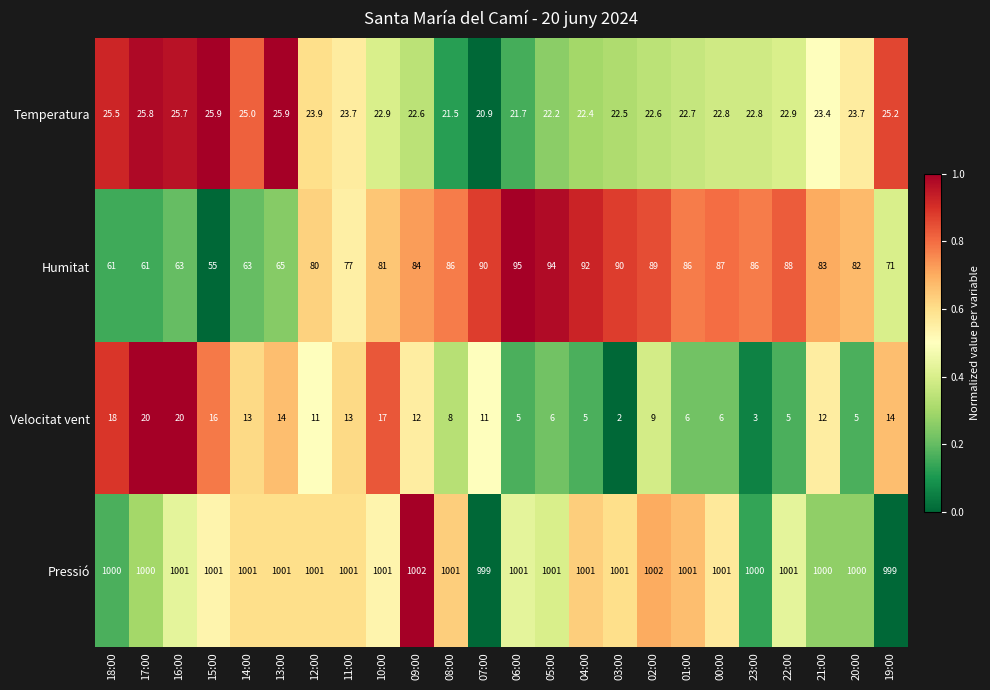

Which series has the widest spread of values?

Humitat